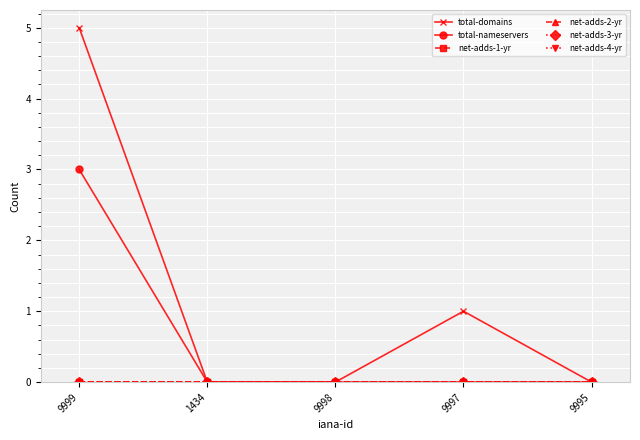

Which has a higher value, 9999 or 9995?

9999